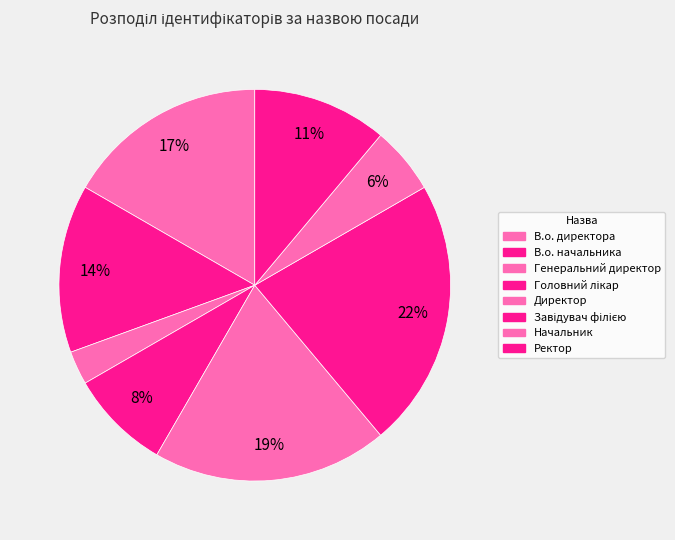

To the nearest percent, what portion does Начальник represent?

6%